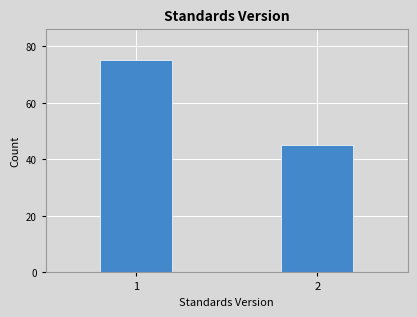

Reading left to right, extract all data points from this chart.

75	45